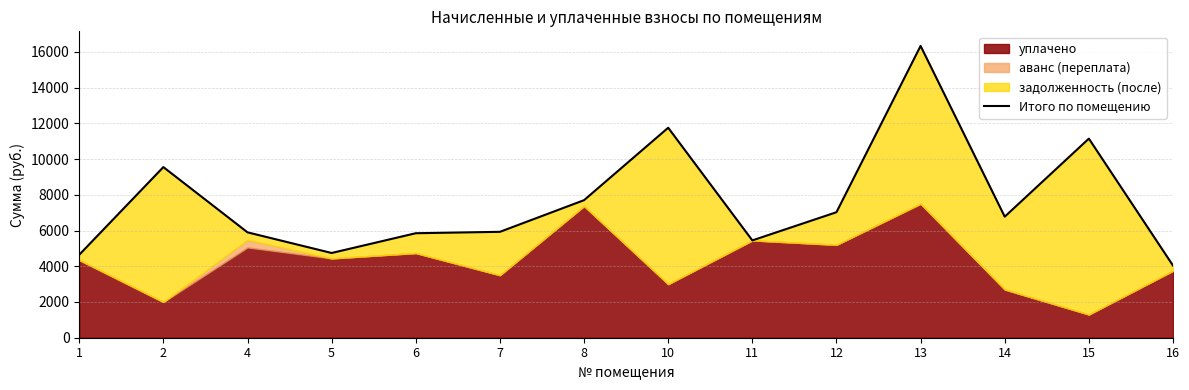

The chart shows a value of 9549.9 at 2. True or false?

True